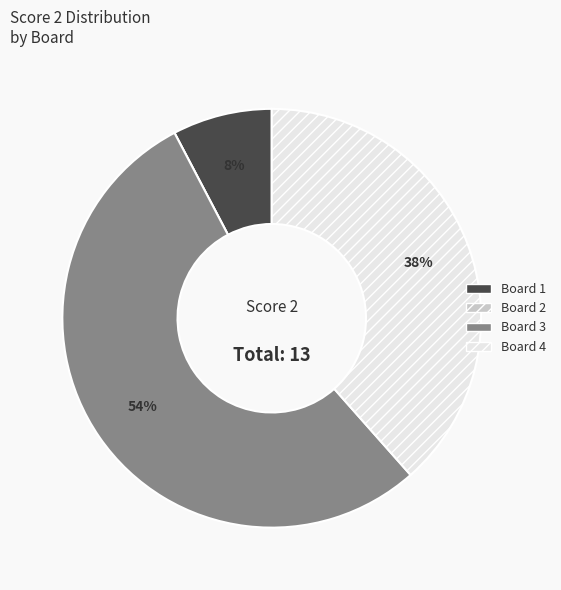

To the nearest percent, what is the difference between the largest and smallest slice percentages?

54%